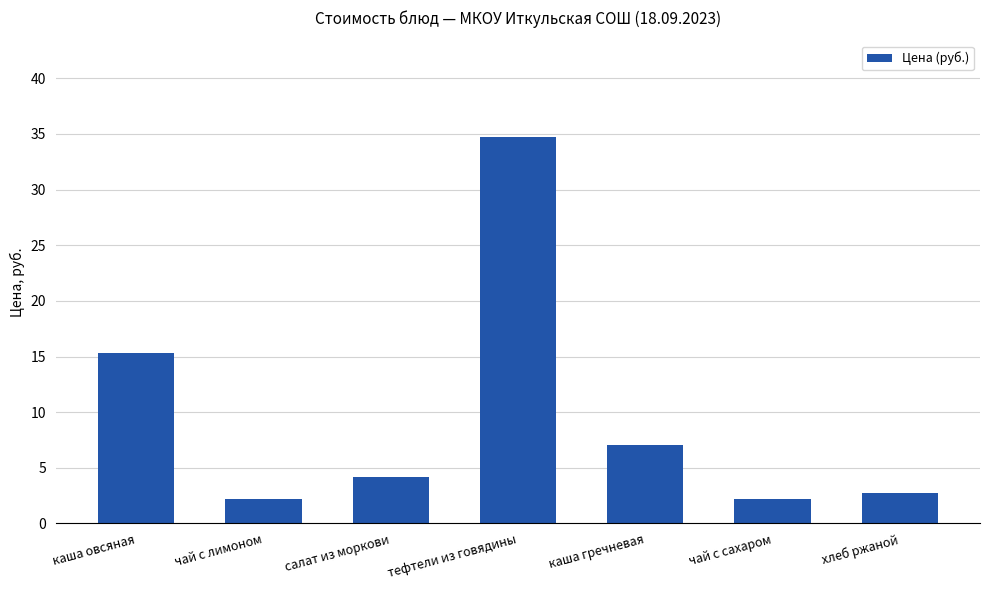

Approximately how many times larger is the value at каша гречневая compared to чай с сахаром?

3.2